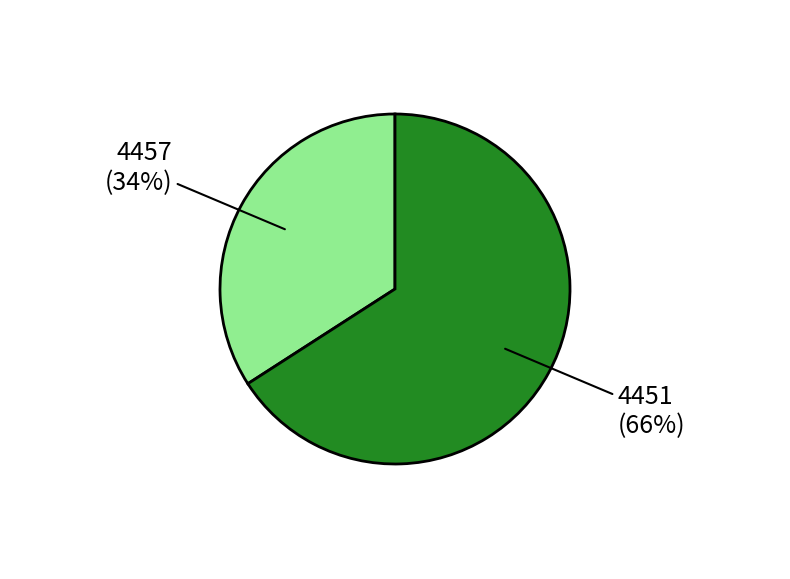

Combined, do 4451 and 4457 account for over 50%?

Yes